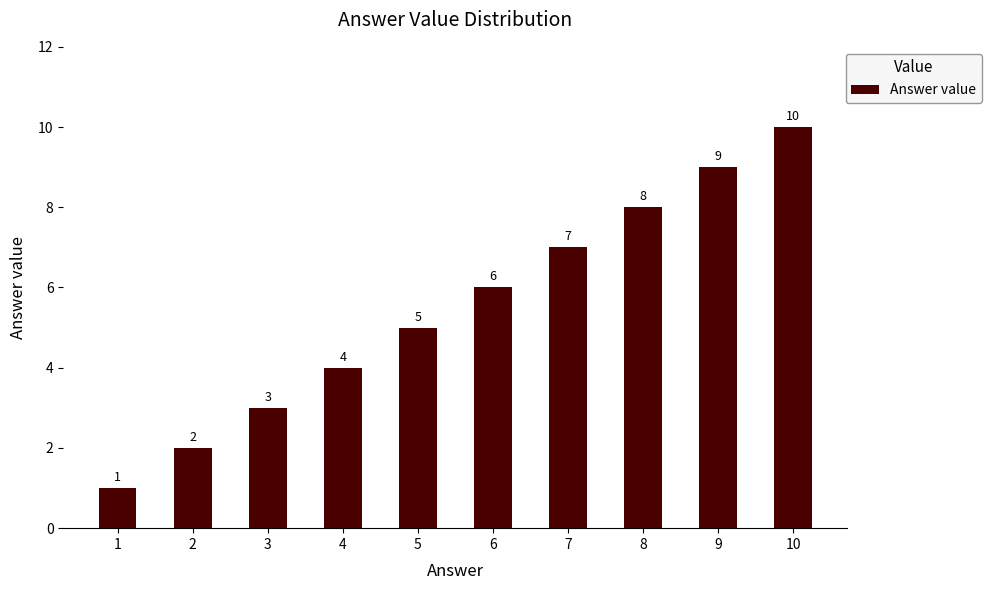

What is the average value?

6